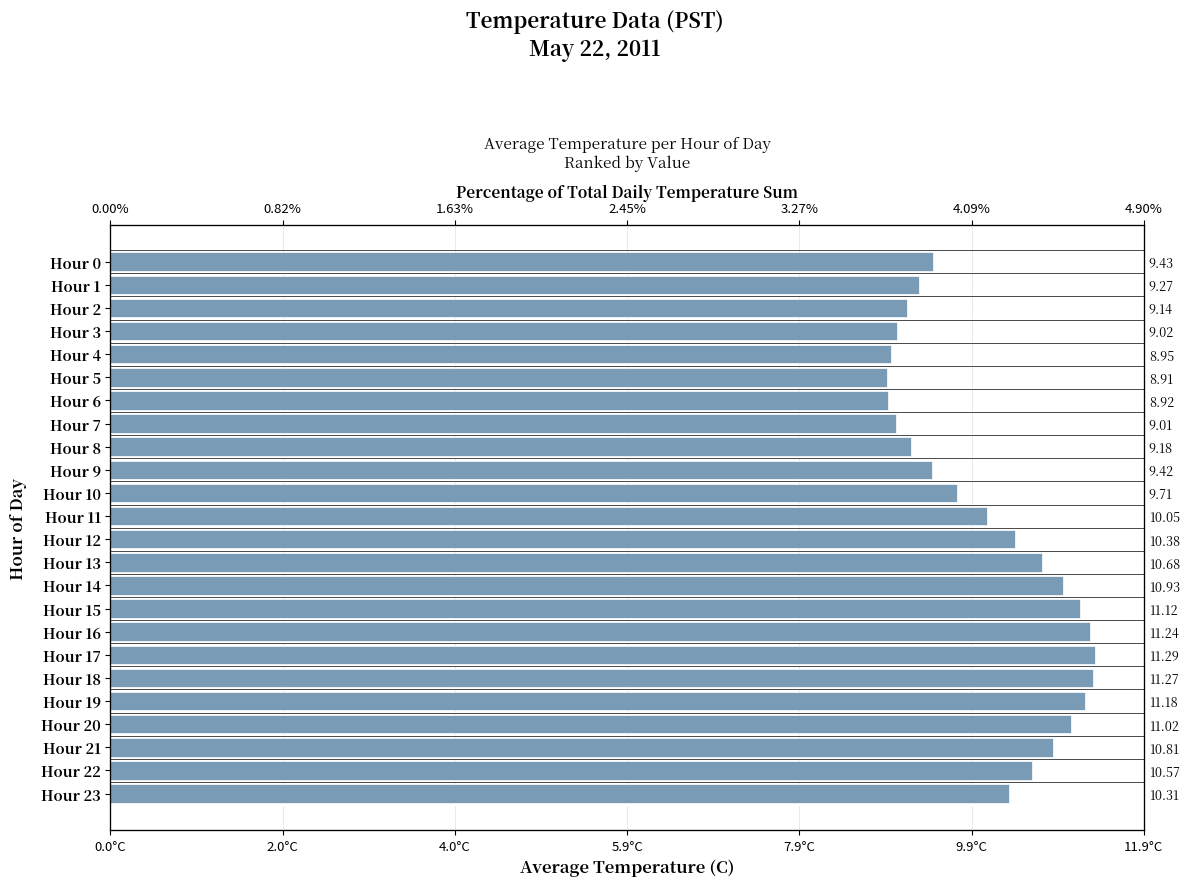

What position from the left is 23?

24